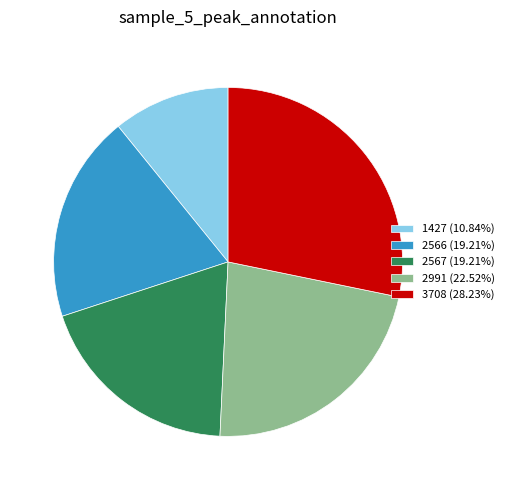

Do 2566 (19.21%) and 2567 (19.21%) together represent more than half of the pie?

No